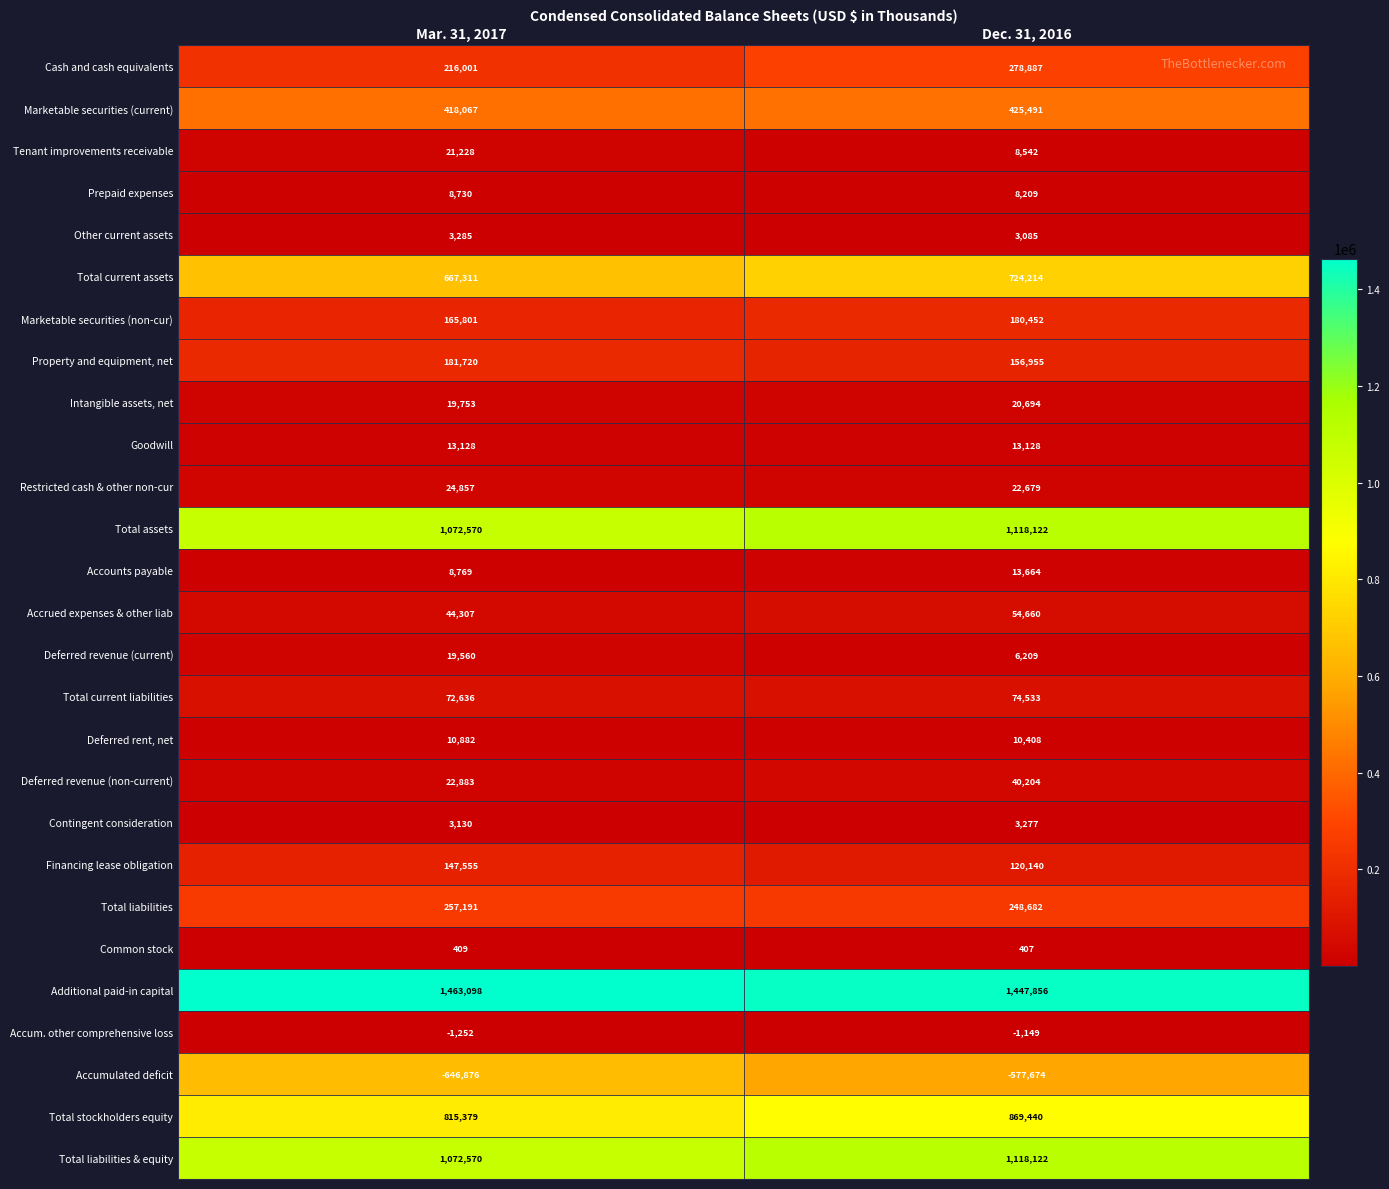

At which category is the sum across all series the highest?

Dec. 31, 2016